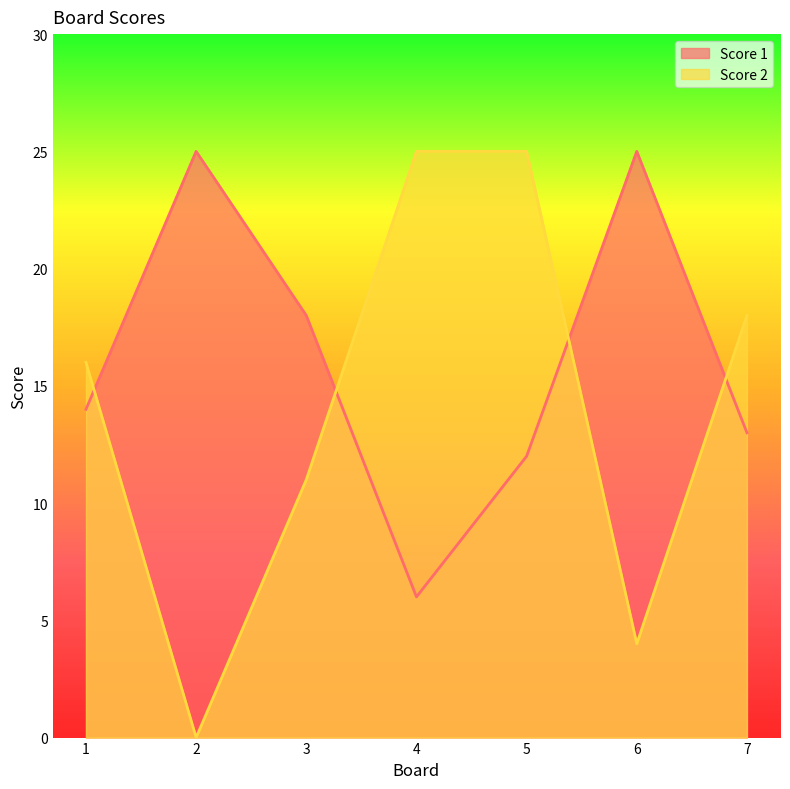

Is it true that Score 2 equals 12 at 4?

False